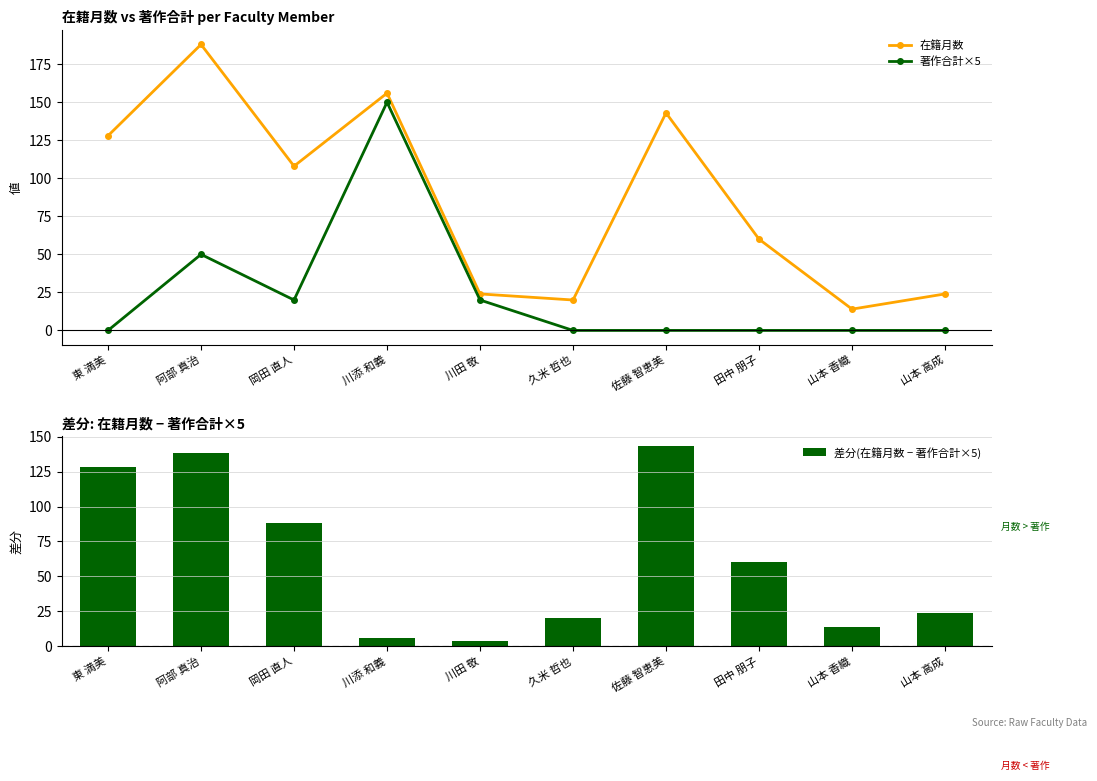

Where does the 在籍月数 series first go above 108?

東 満美